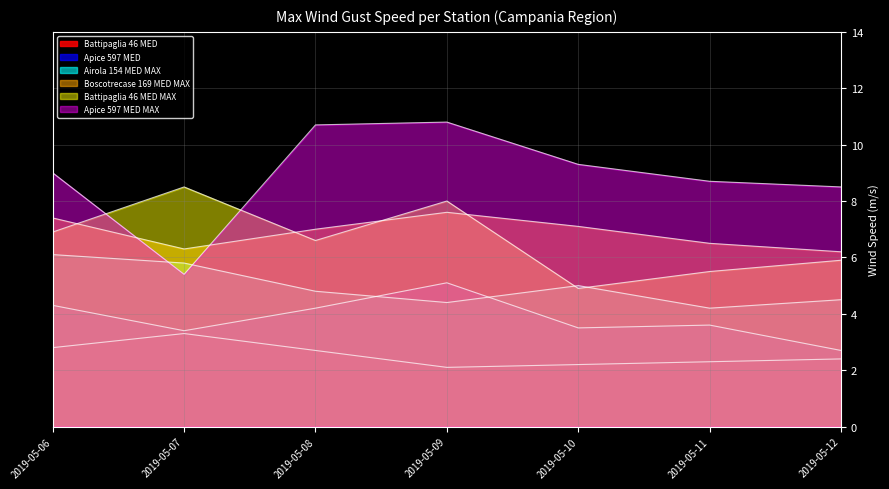

What value does the Airola 154 MED MAX series have at 2019-05-12?

4.5